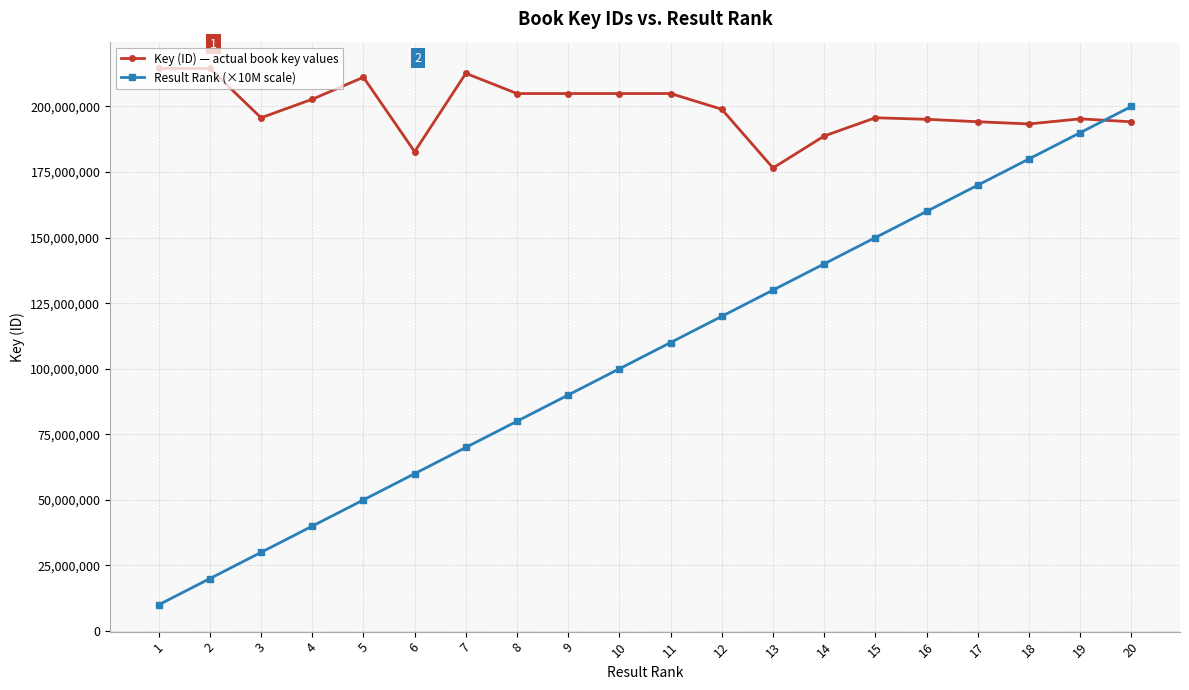

What is the approximate value of Key (ID) — actual book key values at 17?

194182241